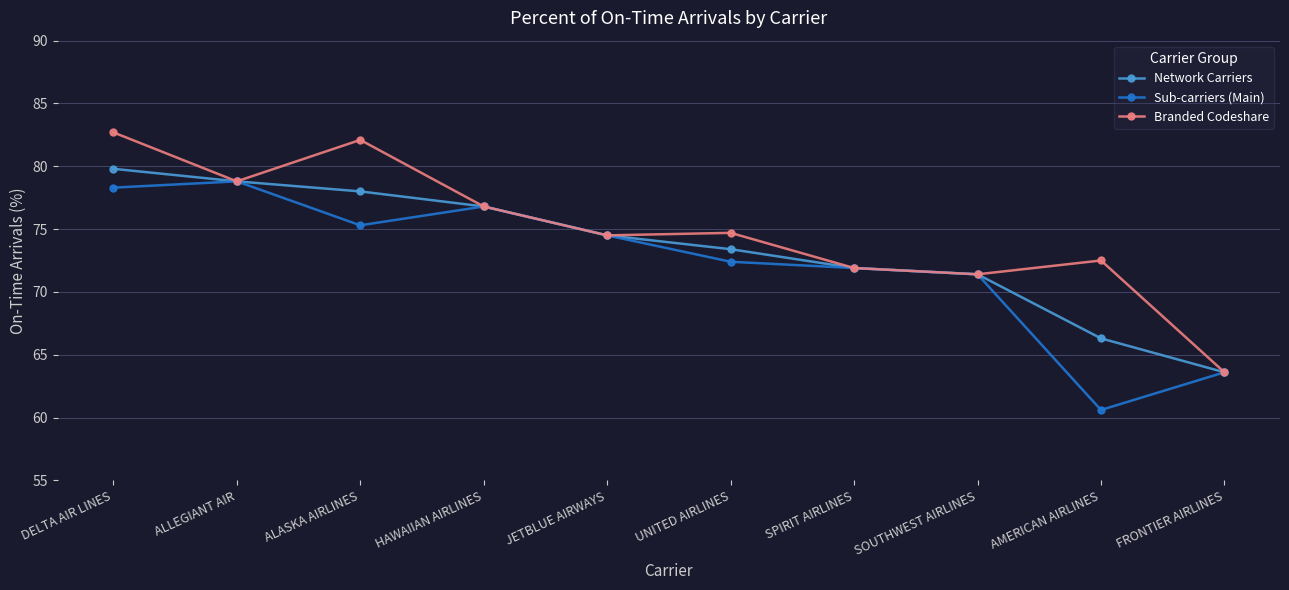

True or false: Sub-carriers (Main) has more than 2 points higher than both neighbors.

False